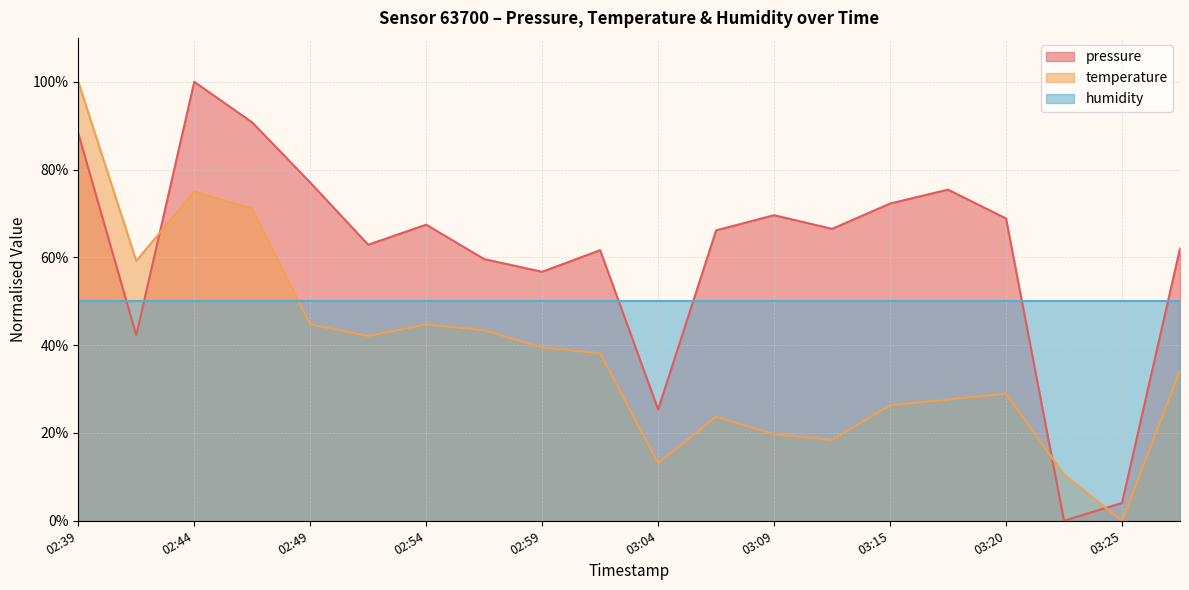

What is the difference between the temperature values at 02:49 and 03:20?

15.8